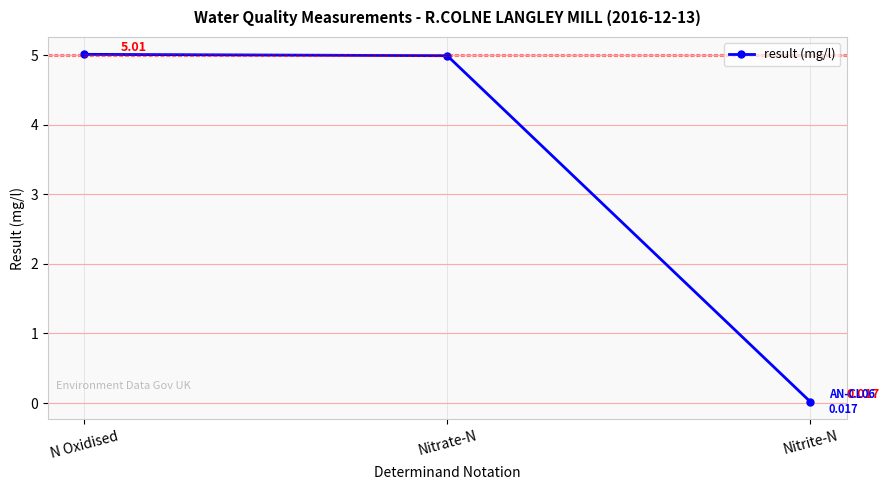

Which category has the lowest value across all series?

Nitrite-N